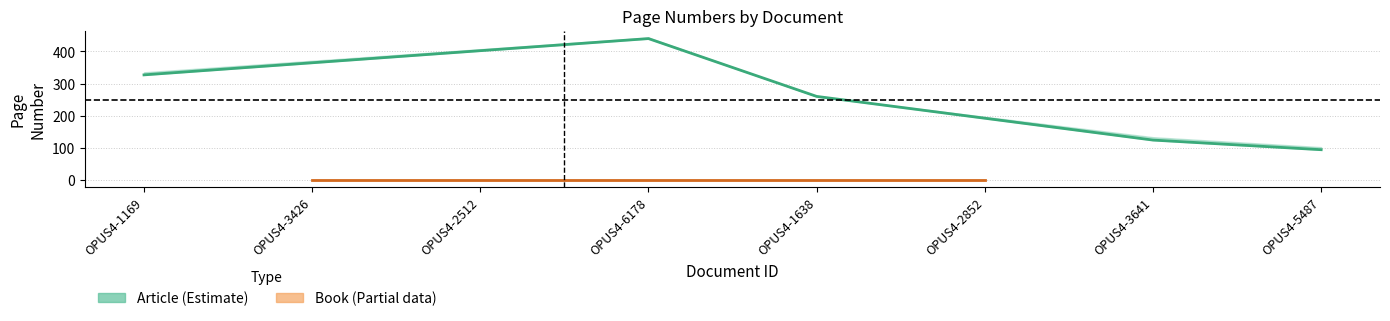

Count the number of categories in the chart.

8